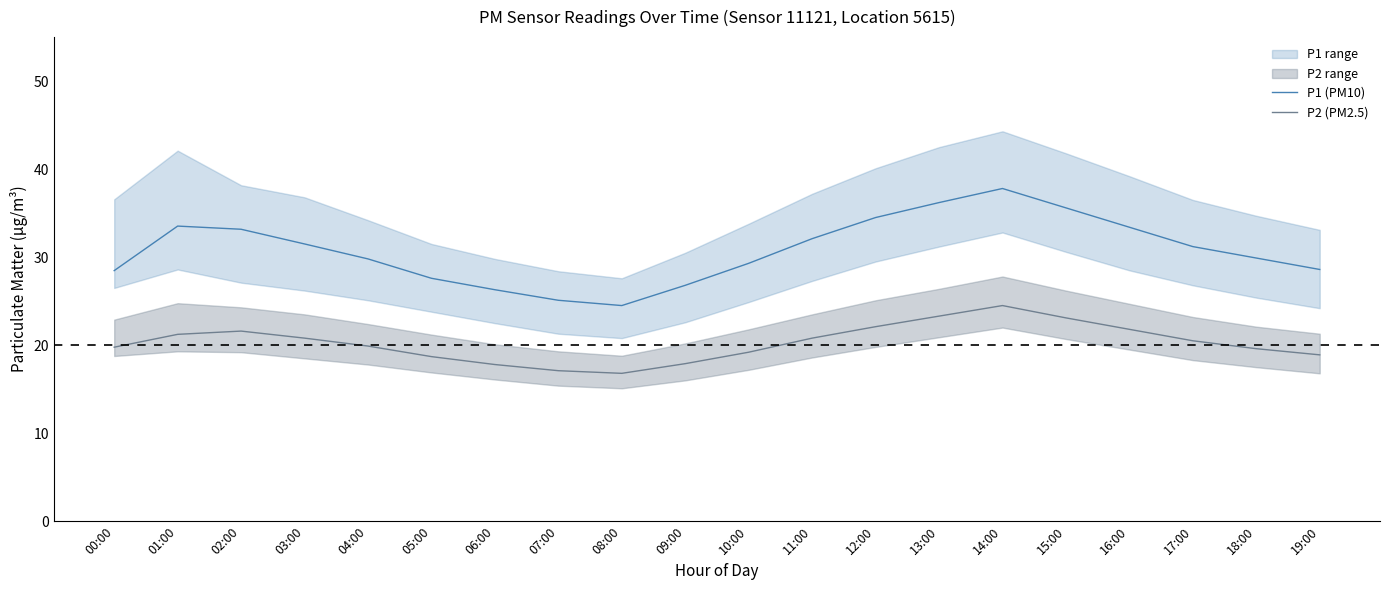

What is the approximate value of P2 (PM2.5) at 08:00?

16.8